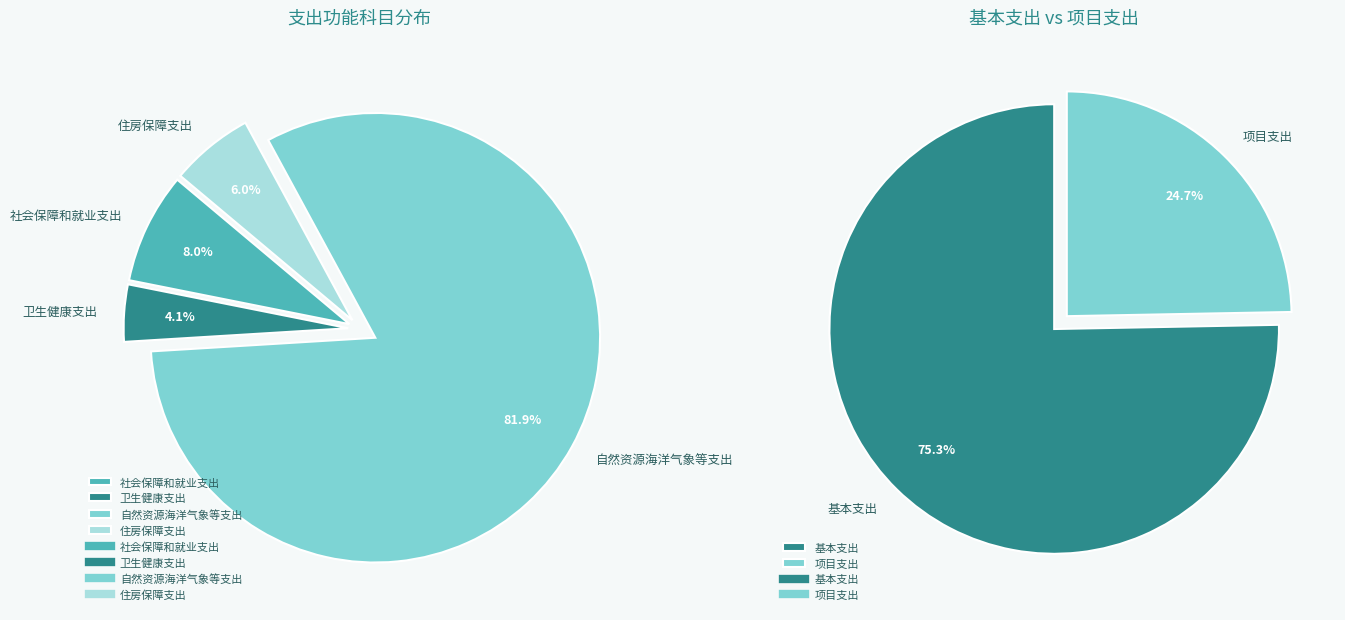

Is it true that 住房保障支出 is 21% of the pie?

False